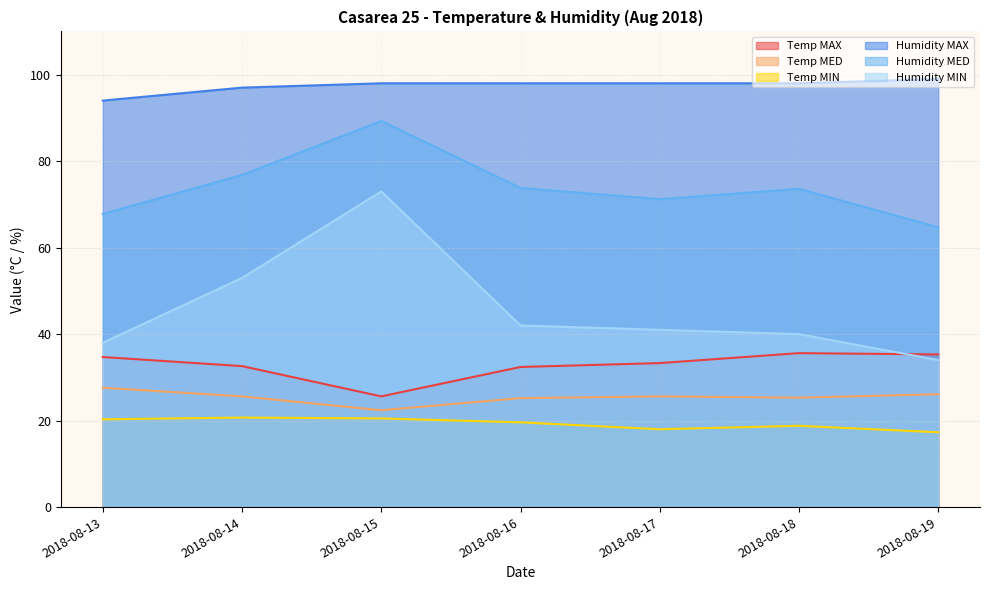

At which category does Temp MIN reach its first local valley?

2018-08-17